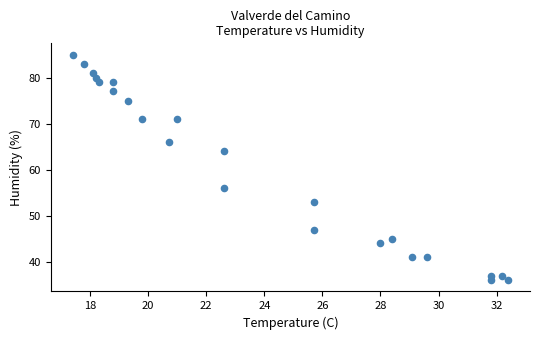

What is the range of Y values (max minus min)?

49